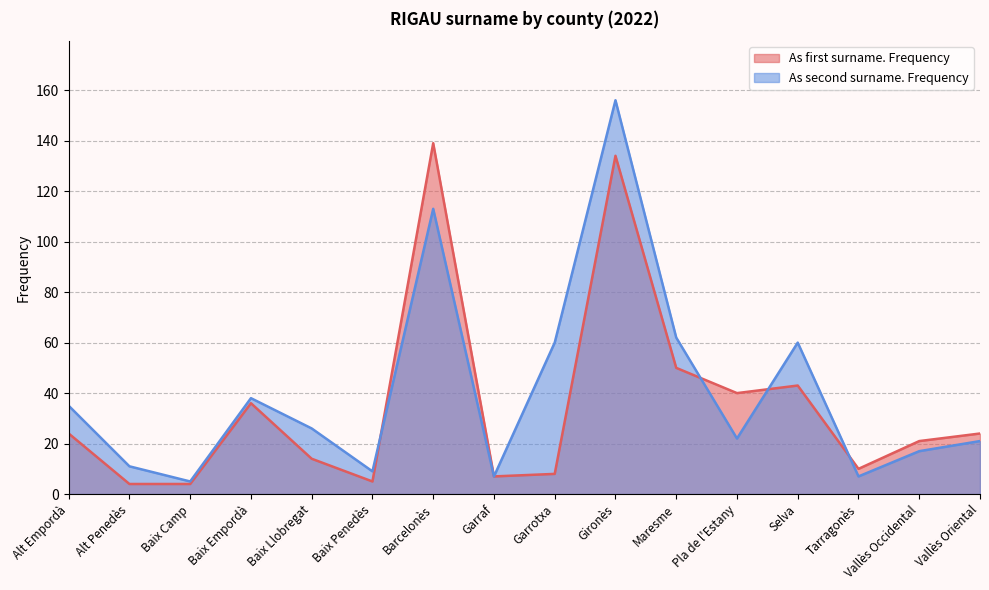

What is the value of the As first surname. Frequency point at the 7th from the left?

139